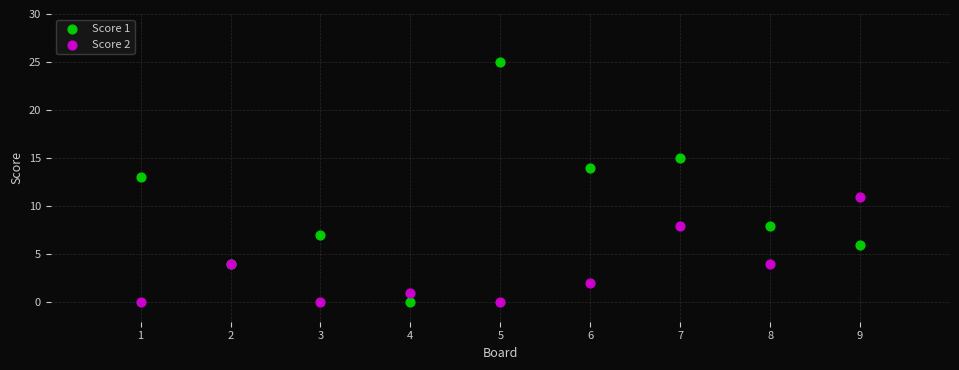

What is the X range (max minus min) for the scatter plot?

8